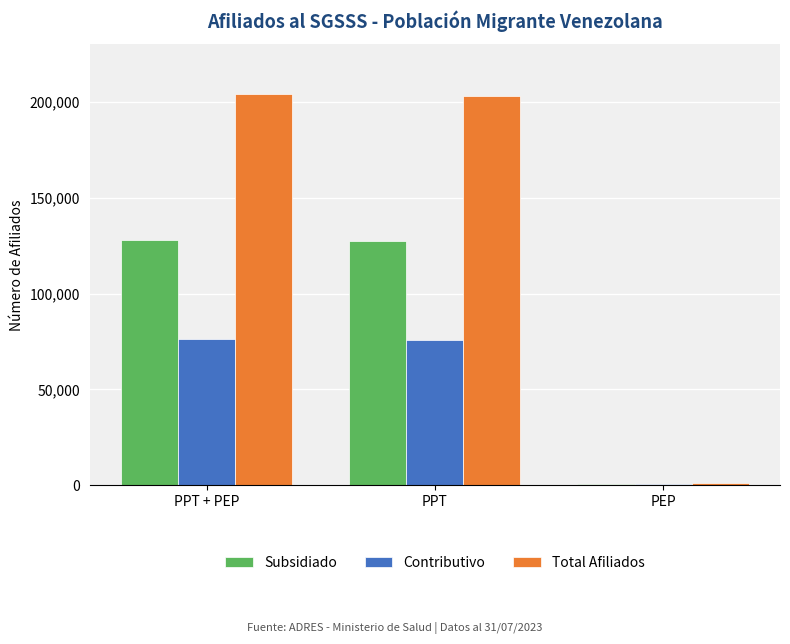

Between PPT and PEP, which series saw the biggest shift?

Total Afiliados